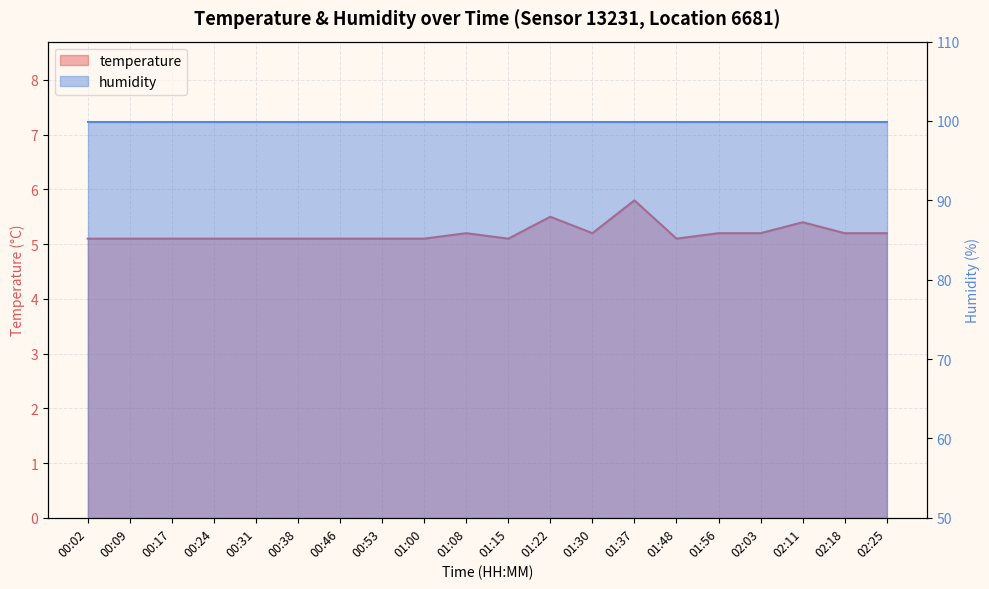

Reading left to right, list all the values displayed in this chart.

00:02=5.1	00:09=5.1	00:17=5.1	00:24=5.1	00:31=5.1	00:38=5.1	00:46=5.1	00:53=5.1	01:00=5.1	01:08=5.2	01:15=5.1	01:22=5.5	01:30=5.2	01:37=5.8	01:48=5.1	01:56=5.2	02:03=5.2	02:11=5.4	02:18=5.2	02:25=5.2